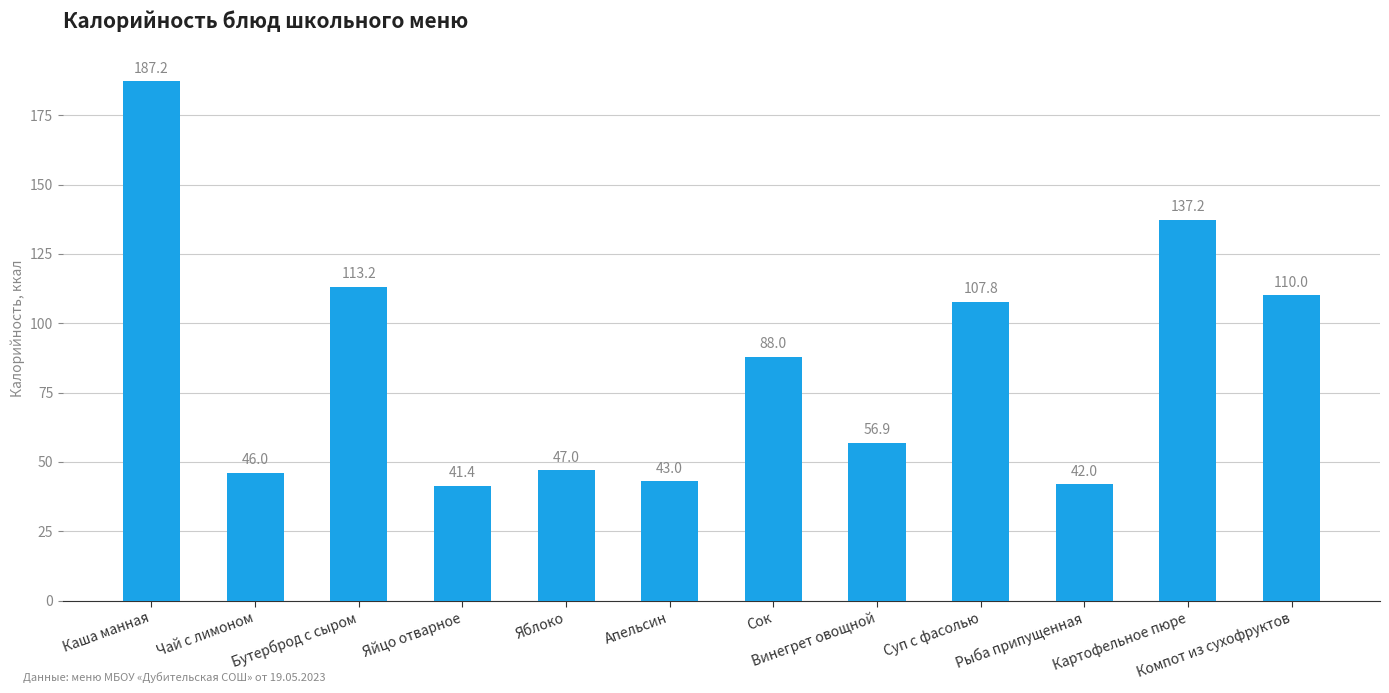

List the labels in order of value, largest first.

Каша манная, Картофельное пюре, Бутерброд с сыром, Компот из сухофруктов, Суп с фасолью, Сок, Винегрет овощной, Яблоко, Чай с лимоном, Апельсин, Рыба припущенная, Яйцо отварное